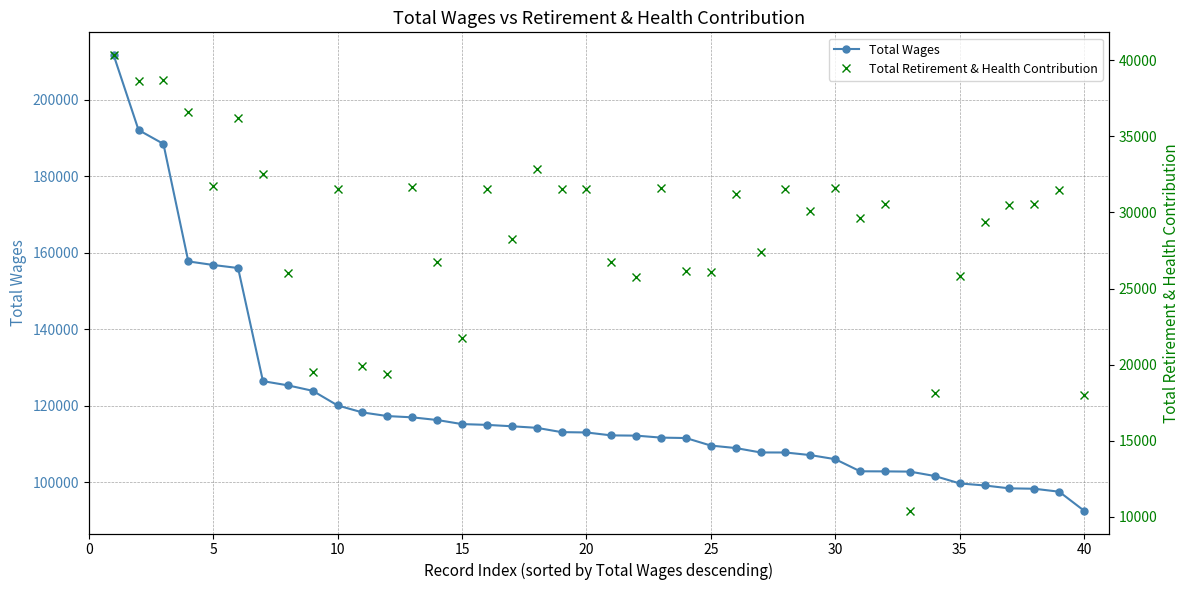

How many categories are shown in the chart?

40